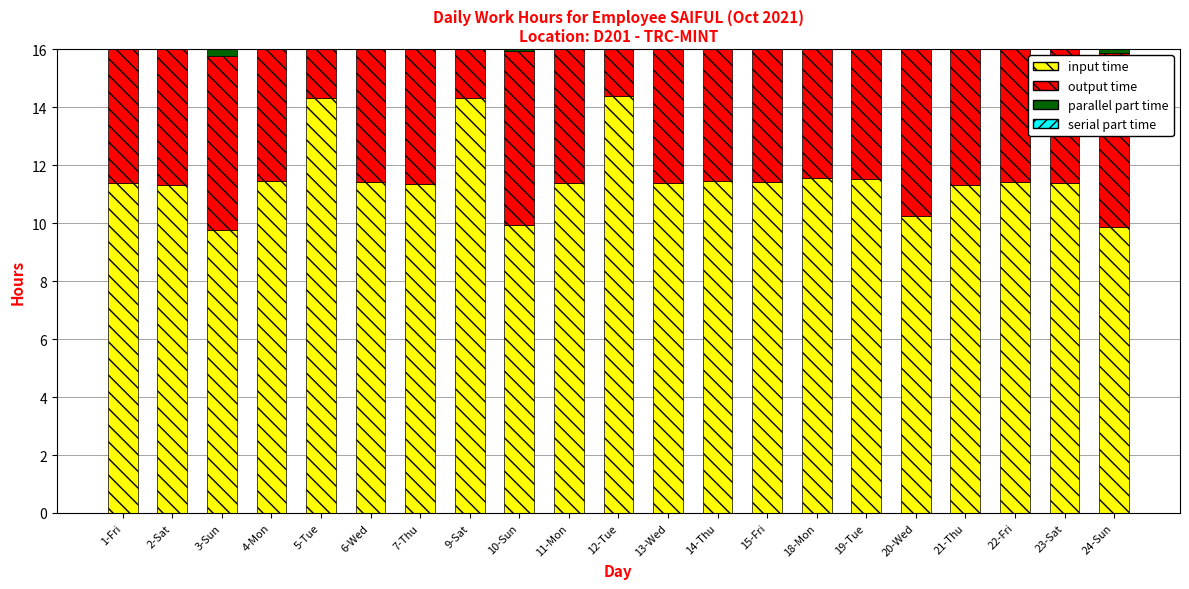

Which category has the lowest value across all series?

3-Sun